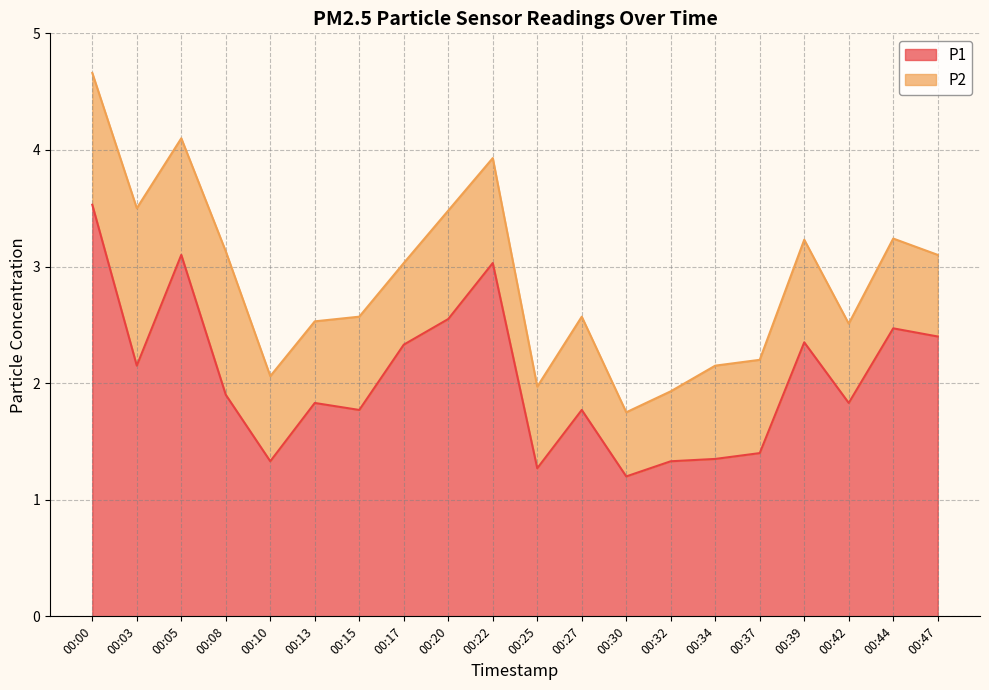

List the labels in order of value, smallest first.

00:30, 00:25, 00:10, 00:32, 00:34, 00:37, 00:15, 00:27, 00:13, 00:42, 00:08, 00:03, 00:17, 00:39, 00:47, 00:44, 00:20, 00:22, 00:05, 00:00